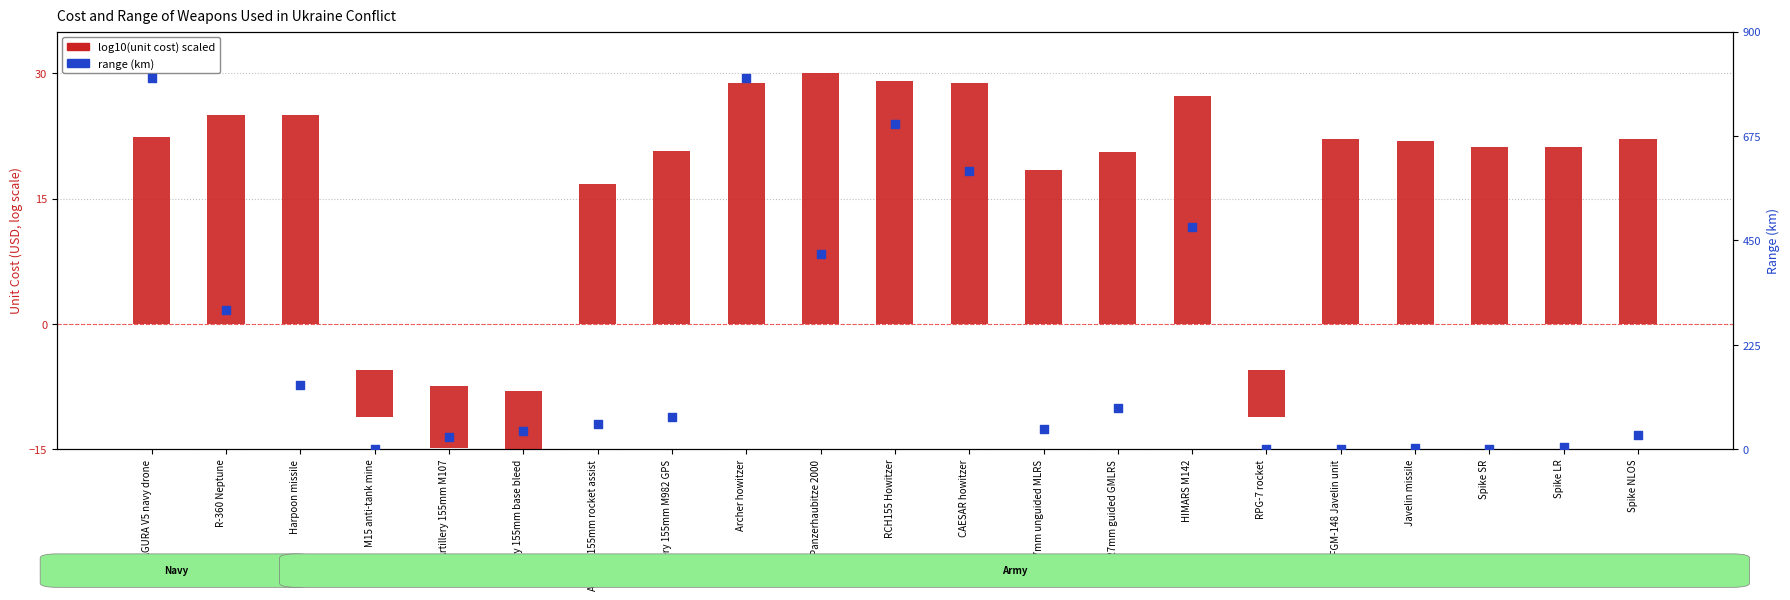

Which series has the largest total across all categories?

Range (km)